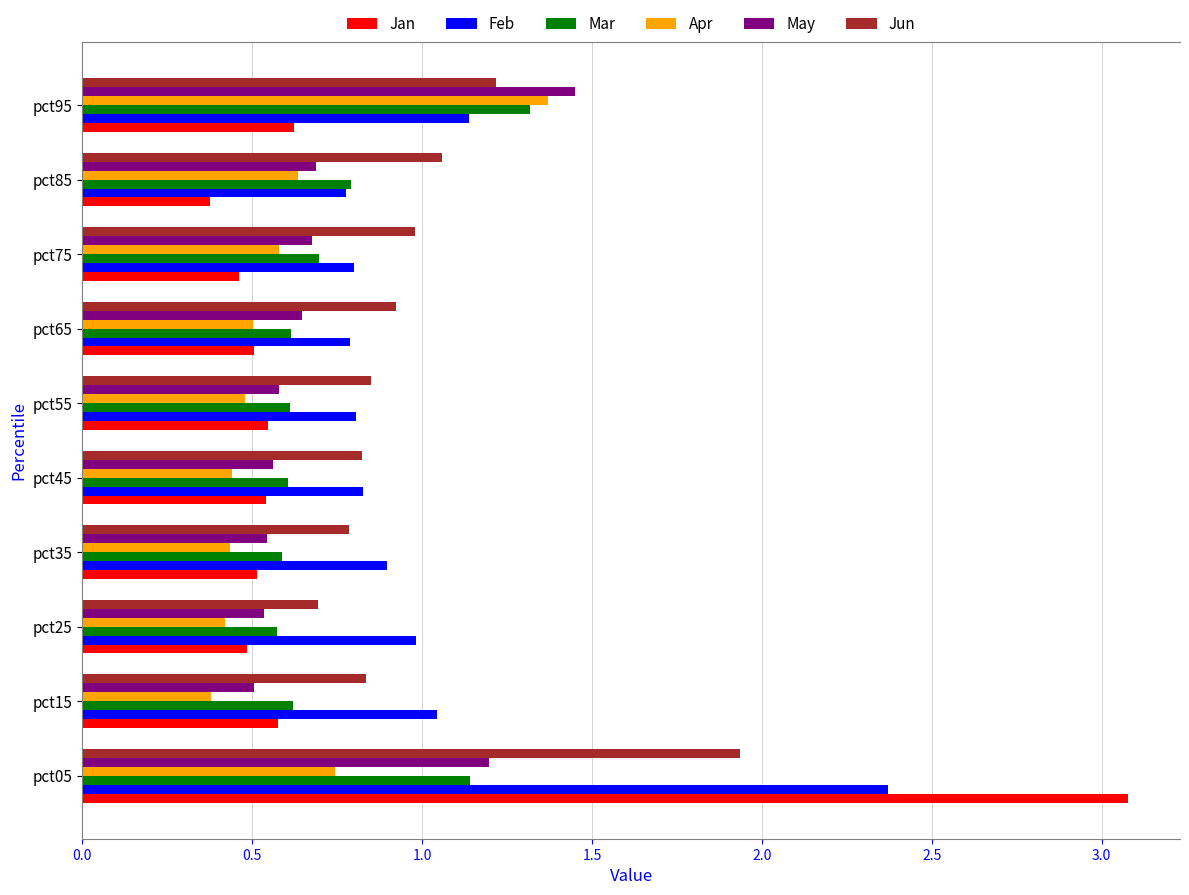

Is it true that Jun equals 1.1 at pct35?

False